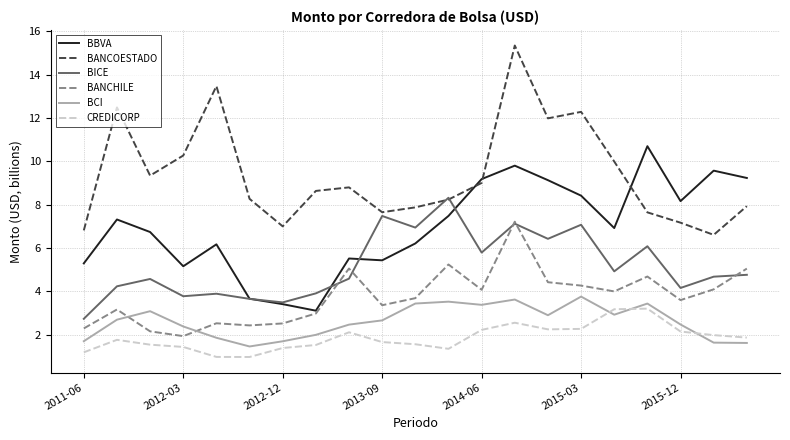

What is the greatest value displayed?

15.4